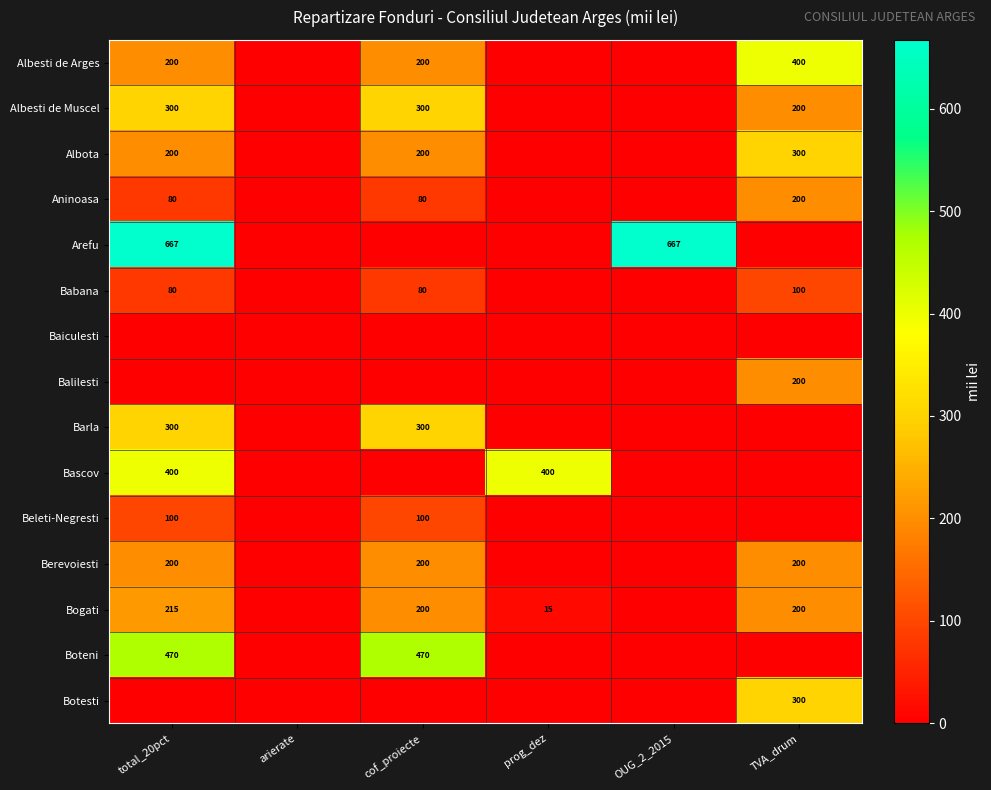

What is the sum of the Beleti-Negresti values at total_20pct and cof_proiecte?

200